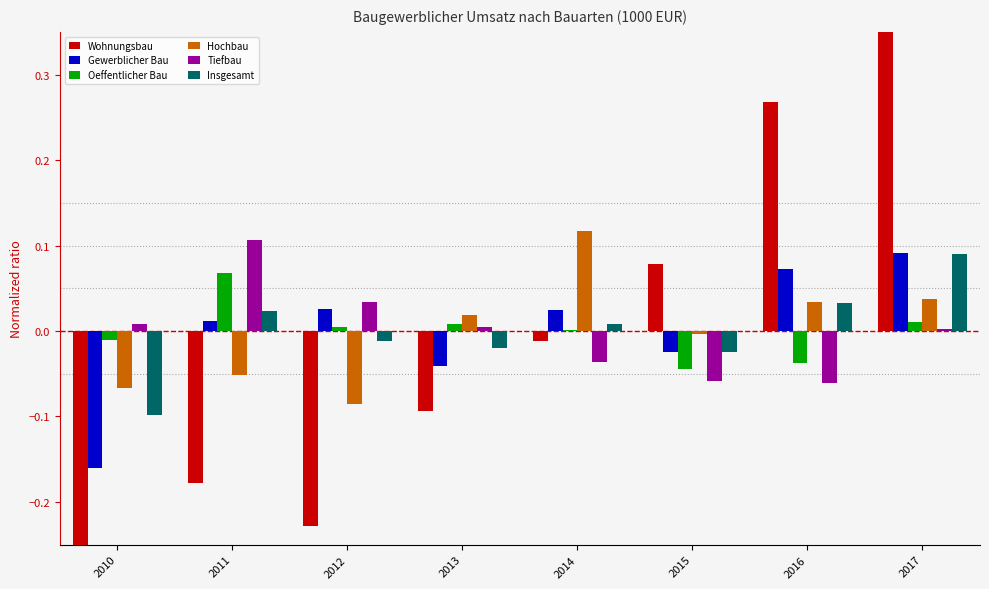

What is the smallest value displayed?

-0.4